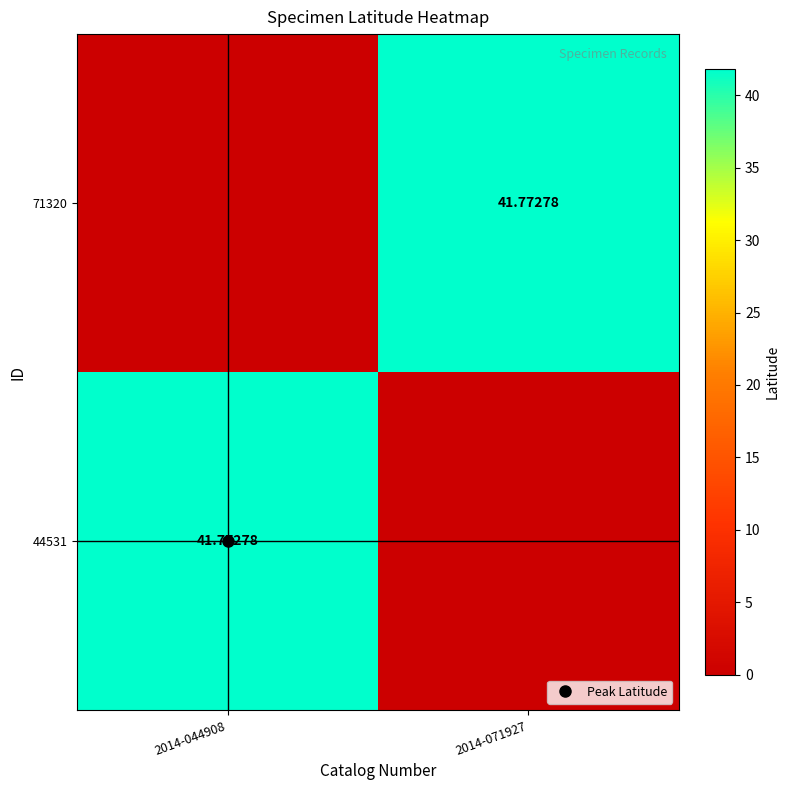

What is the difference between the highest and lowest values at 2014-071927?

41.8